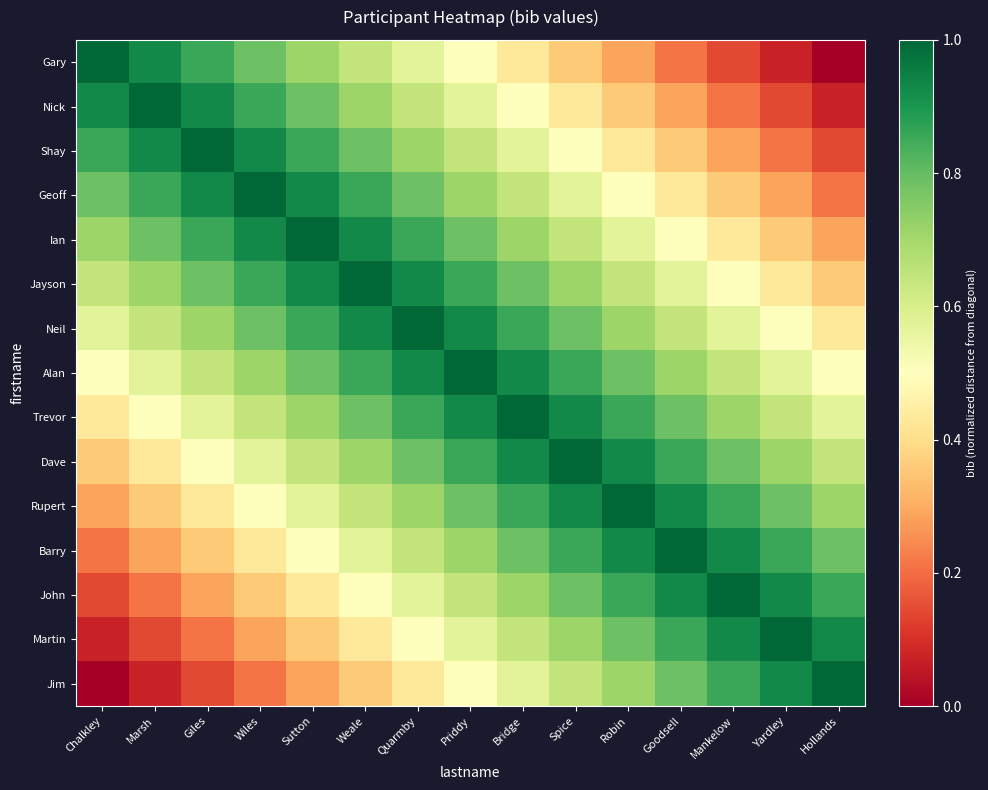

Which series has the largest total across all categories?

Alan